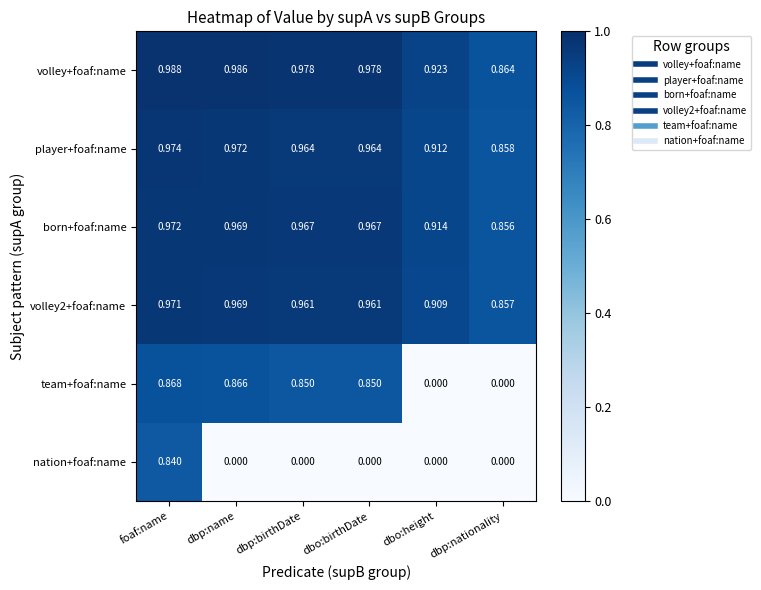

Which series has the largest total across all categories?

volley+foaf:name